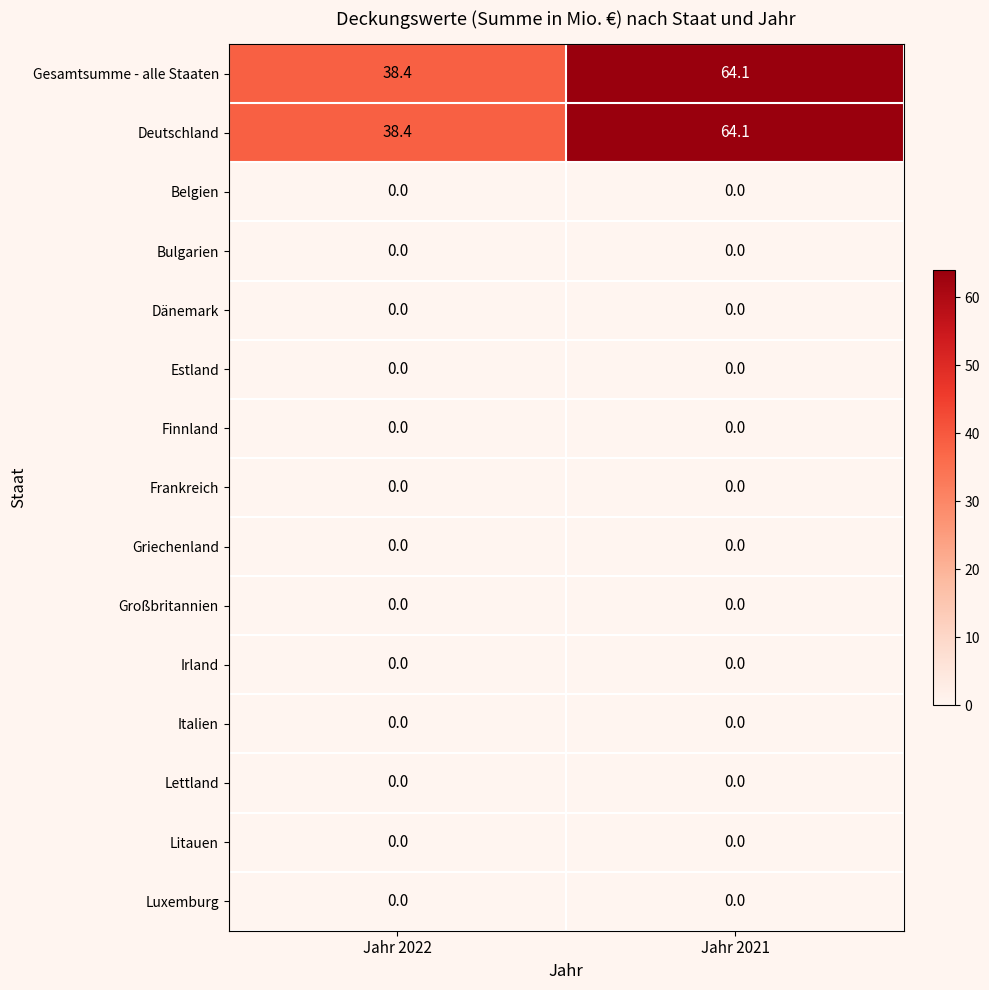

Rank the categories by Gesamtsumme - alle Staaten value from highest to lowest.

Jahr 2021, Jahr 2022